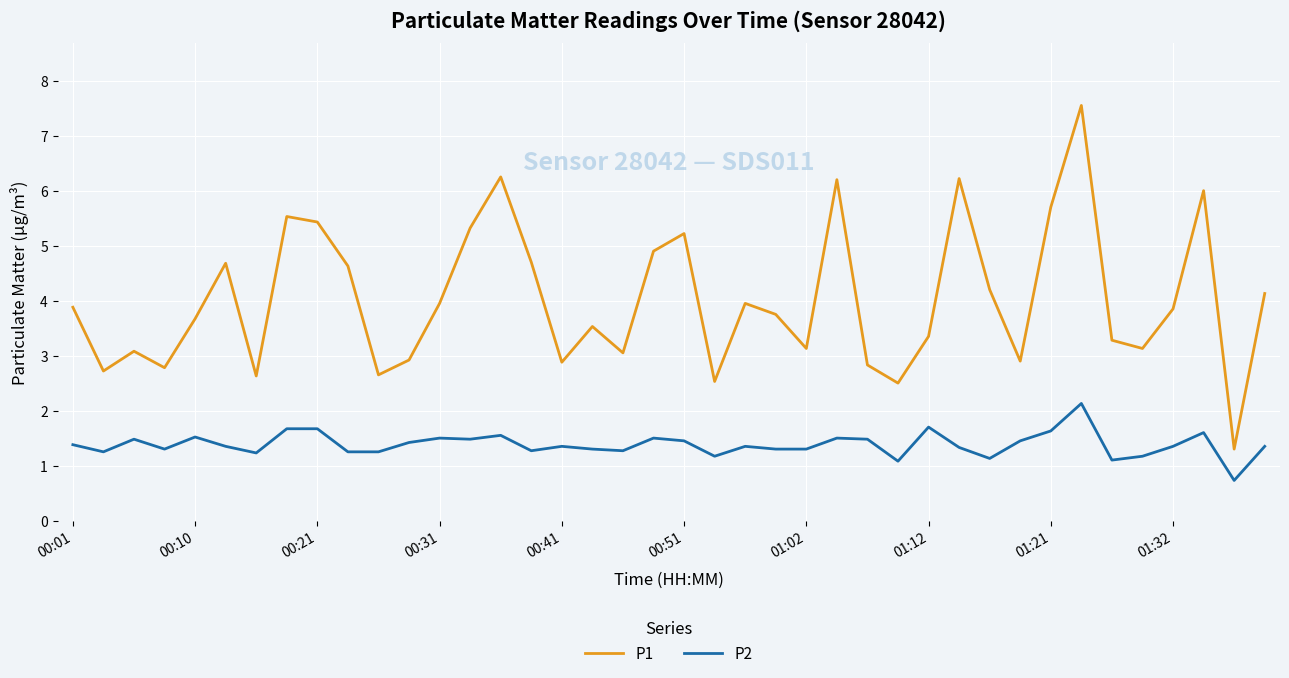

Which series has the largest total across all categories?

P1